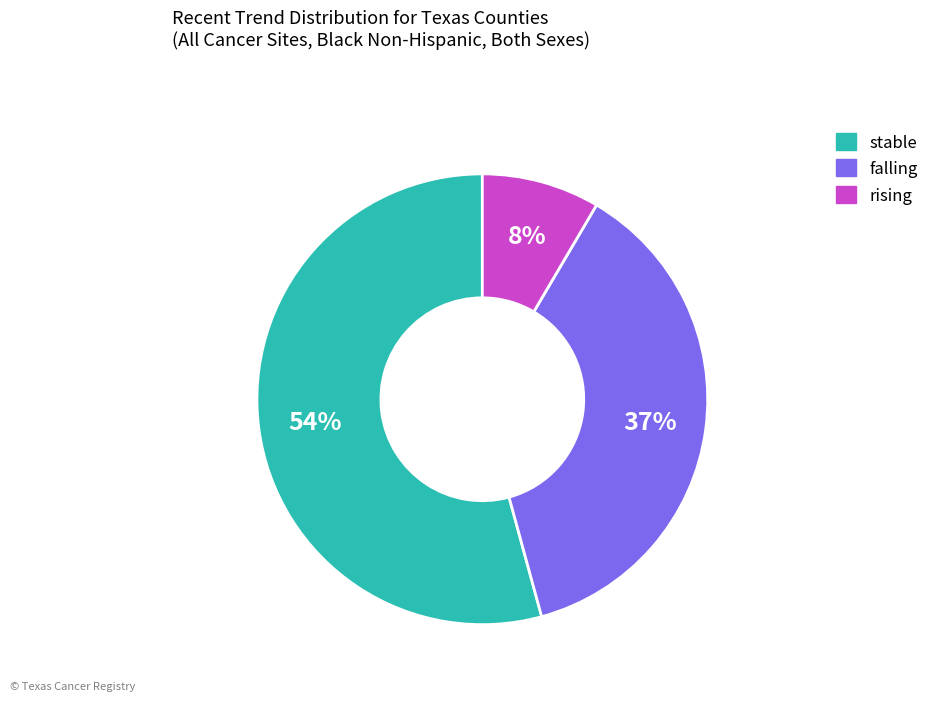

Which slice is the smallest?

rising